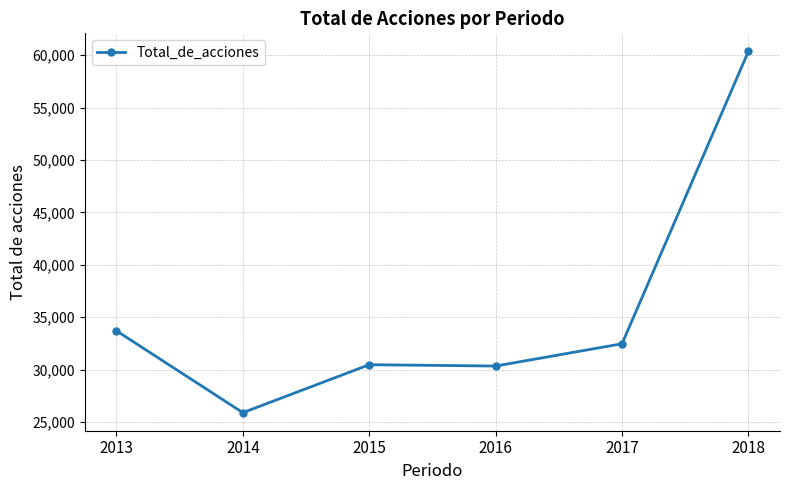

What is the difference between the maximum and minimum values?

34442